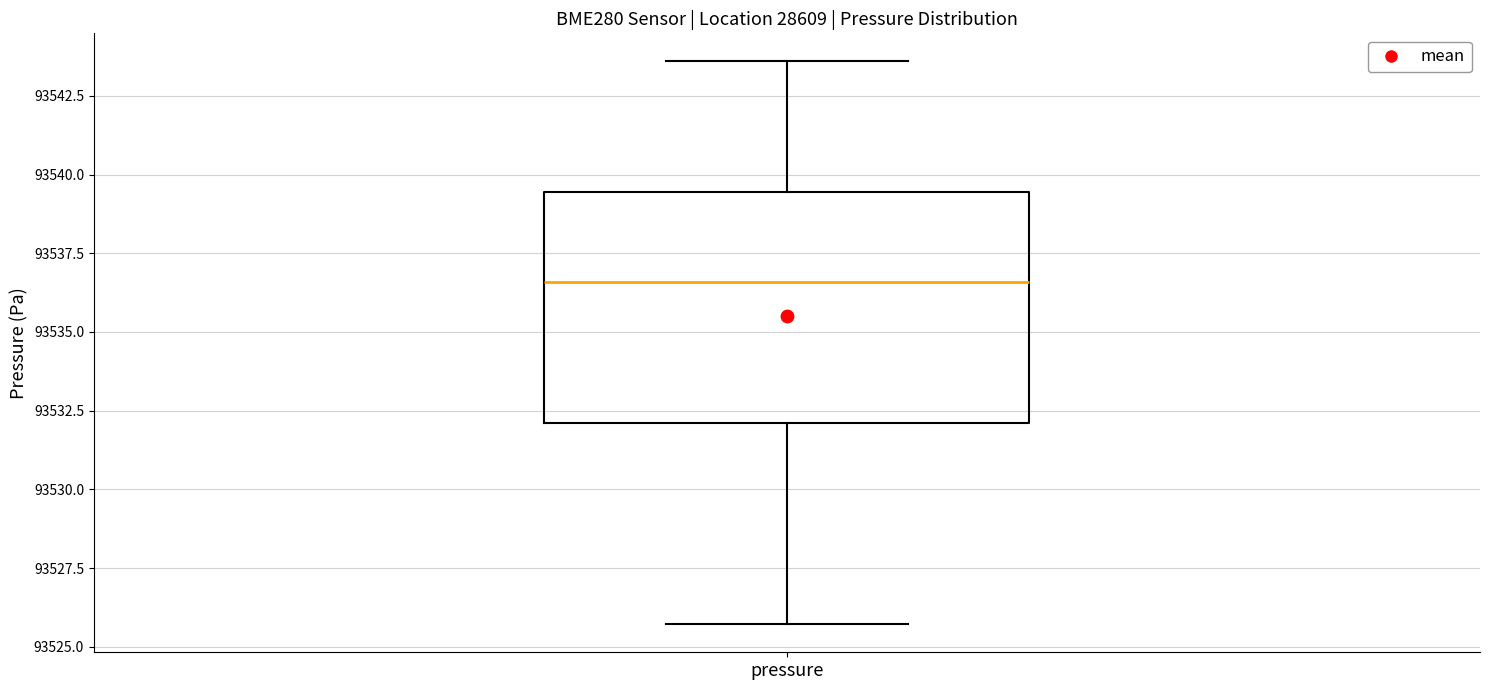

Where does the upper whisker of the box for pressure end on the y-axis? The values are not printed on the chart, so give them approximately, as read against the axis.

93543.5